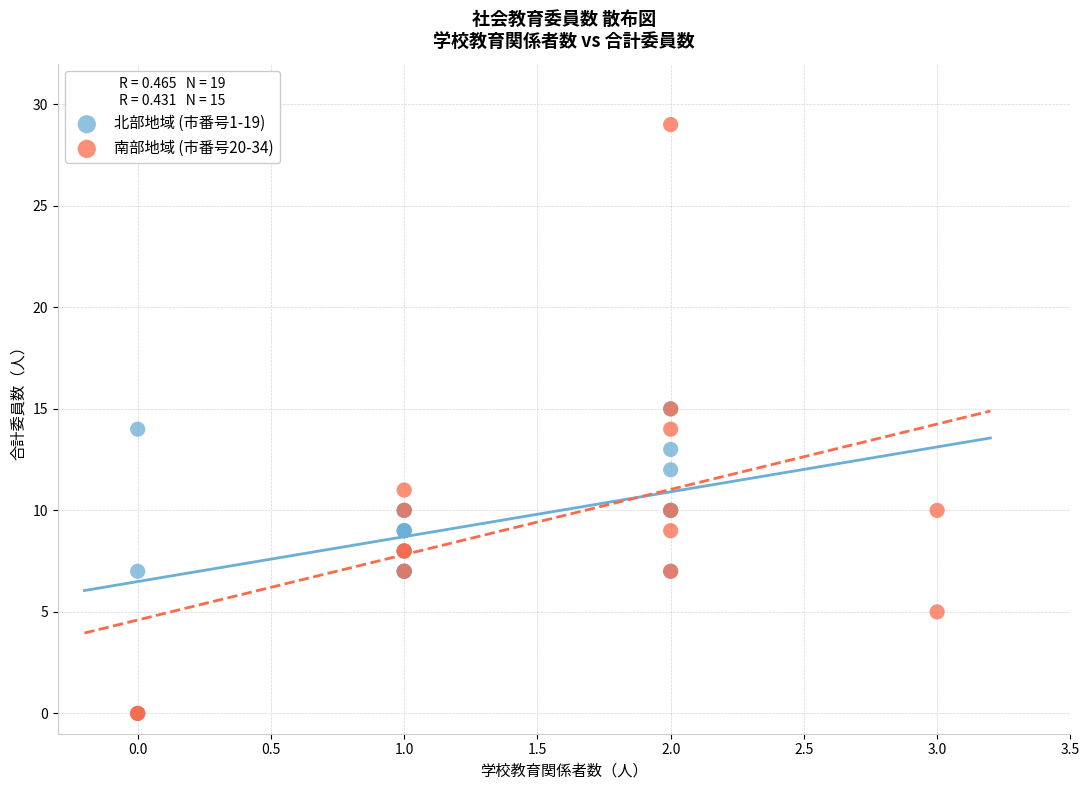

What are all the series names shown in the legend?

北部地域 (市番号1-19), 南部地域 (市番号20-34)